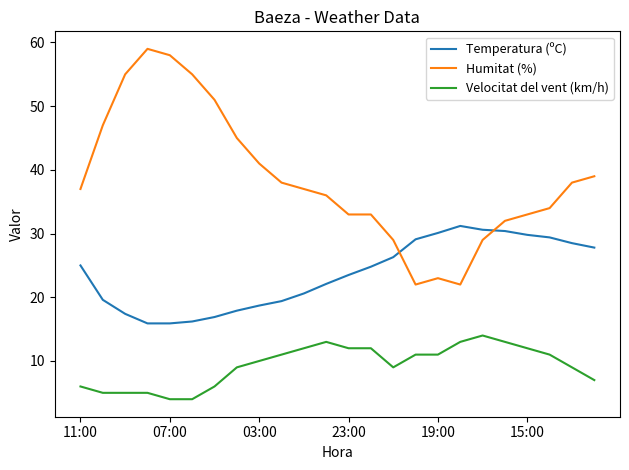

Which series has the largest range (max minus min)?

Humitat (%)